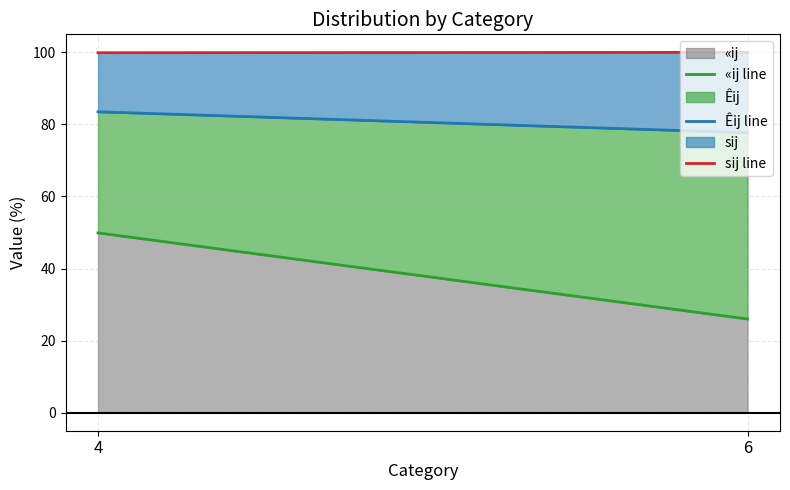

What is the average value of the sij line series?

100.0